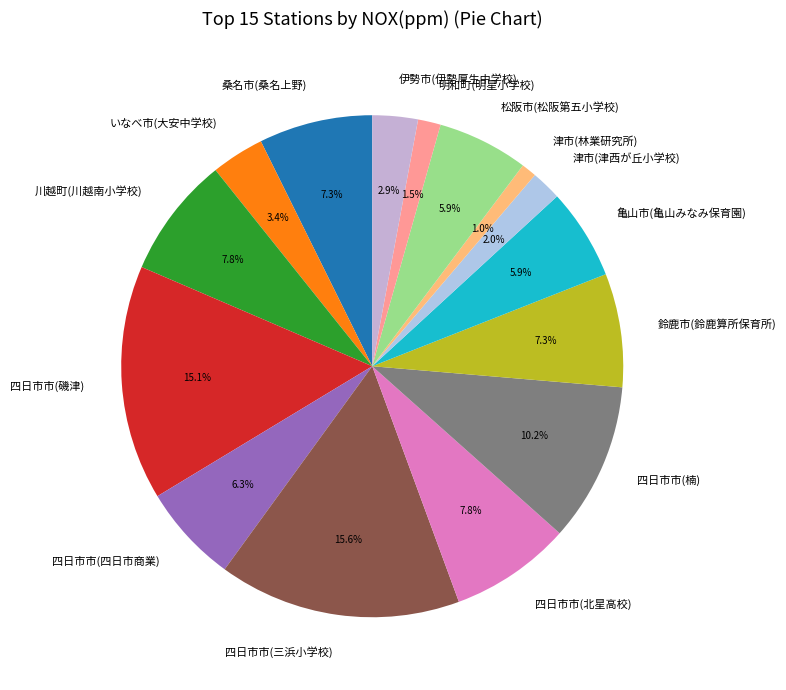

What percentage is the 亀山市(亀山みなみ保育園) slice, to the nearest percent?

6%